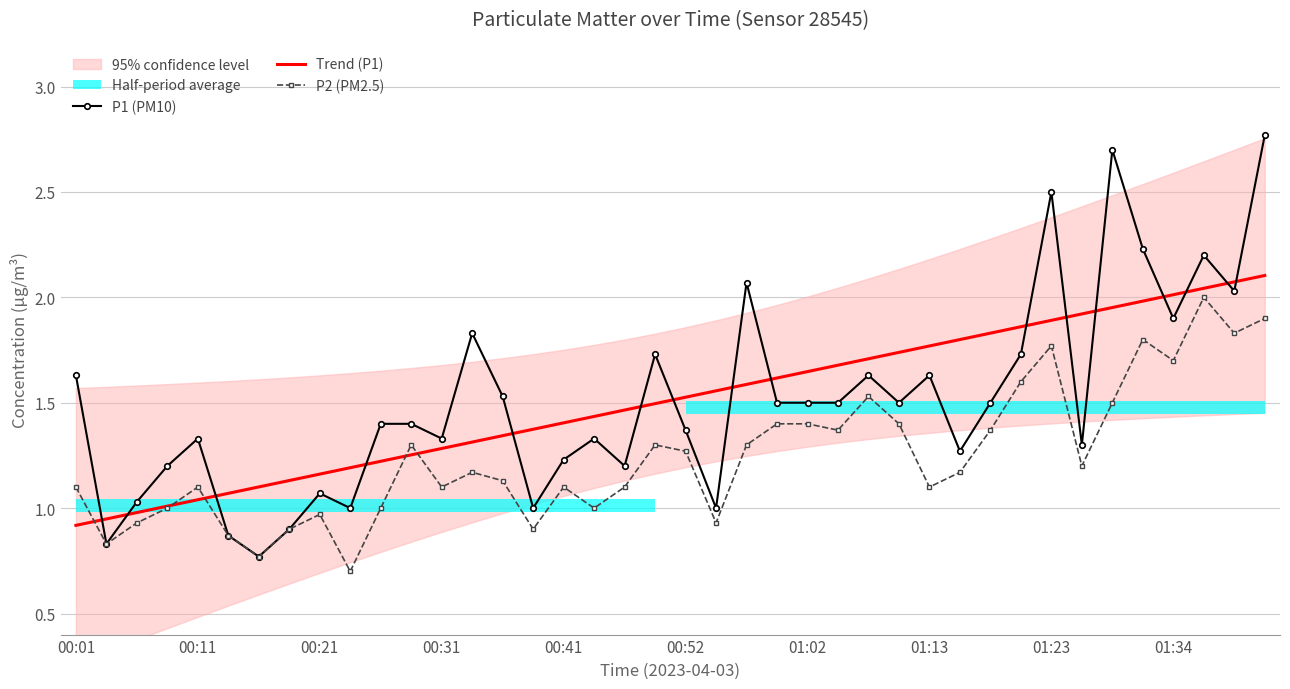

What is the lowest value of the P2 (PM2.5) series?

0.7